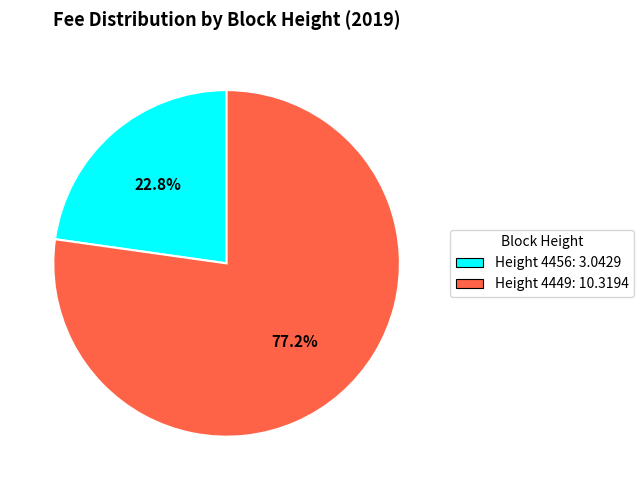

Is there any slice that represents more than half of the pie?

Yes